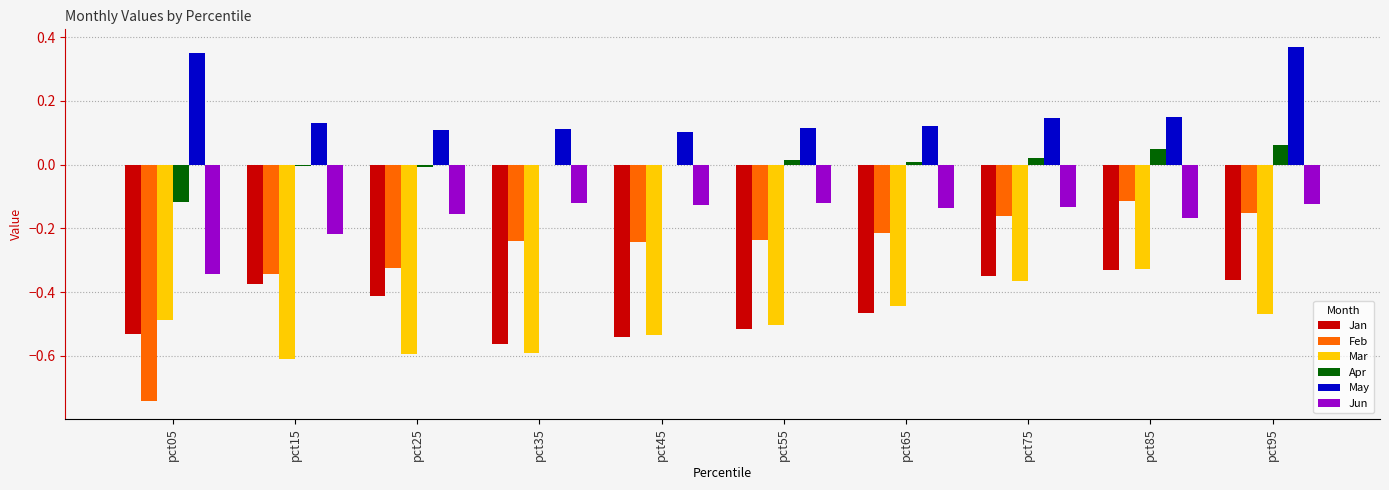

Between pct35 and pct85, which series saw the biggest shift?

Mar